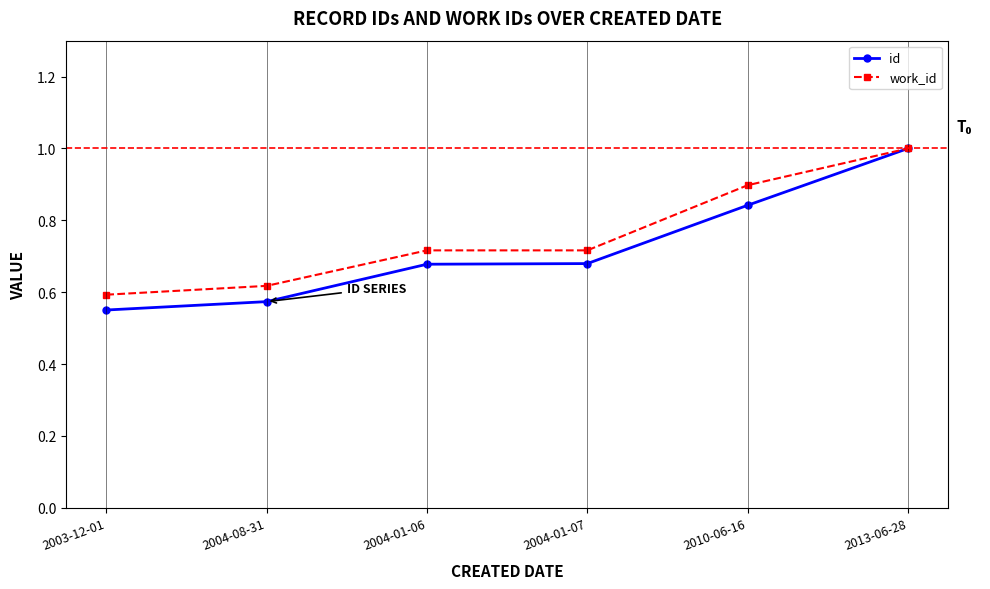

What is the difference between the work_id values at 2003-12-01 and 2010-06-16?

0.3